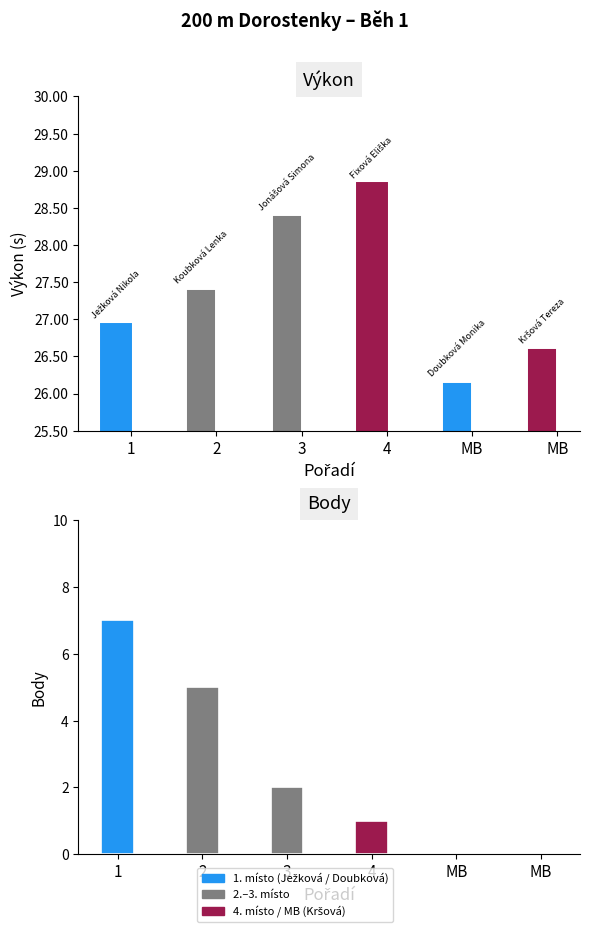

Which category has the lowest value across all series?

MB